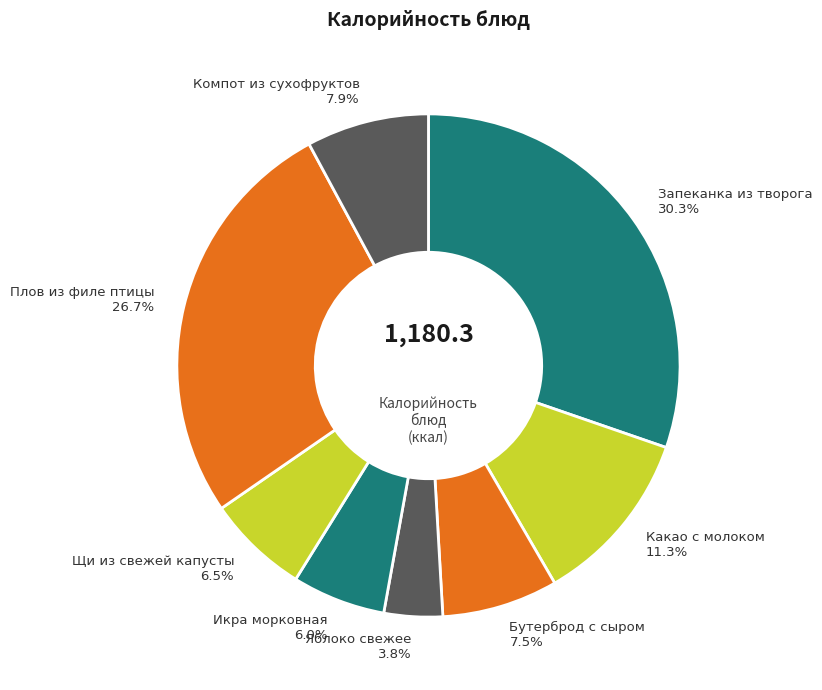

Between Какао с молоком 11.3% and Запеканка из творога 30.3%, which is larger?

Запеканка из творога 30.3%